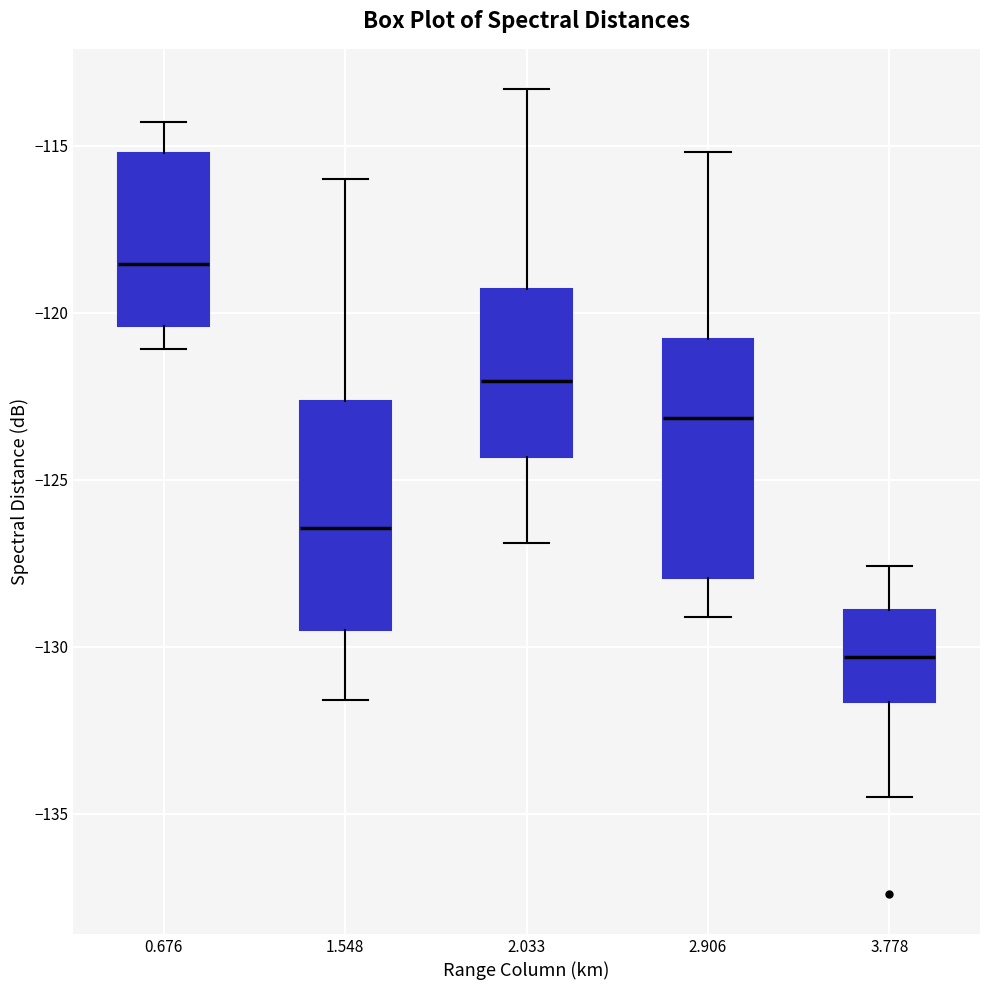

Which box has the highest median line?

0.676